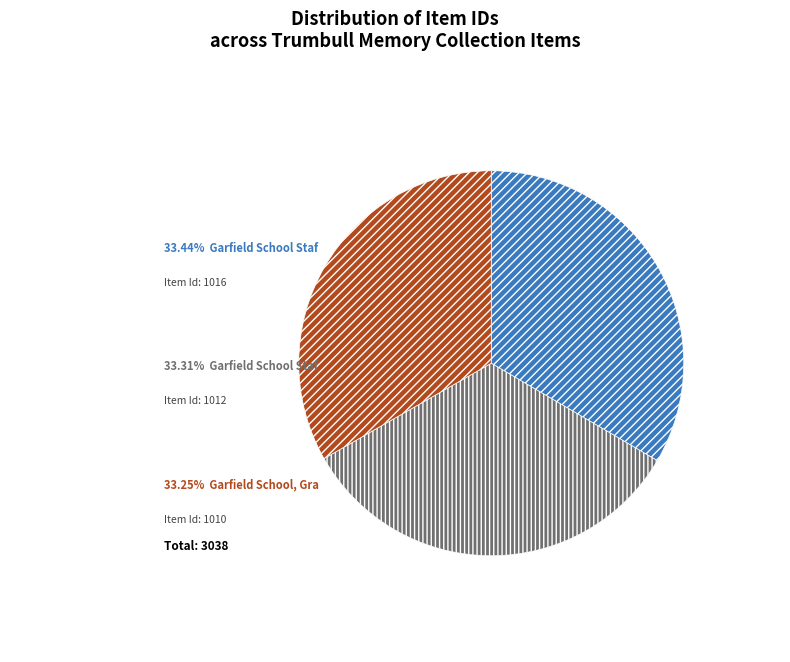

Is there any slice that represents more than half of the pie?

No